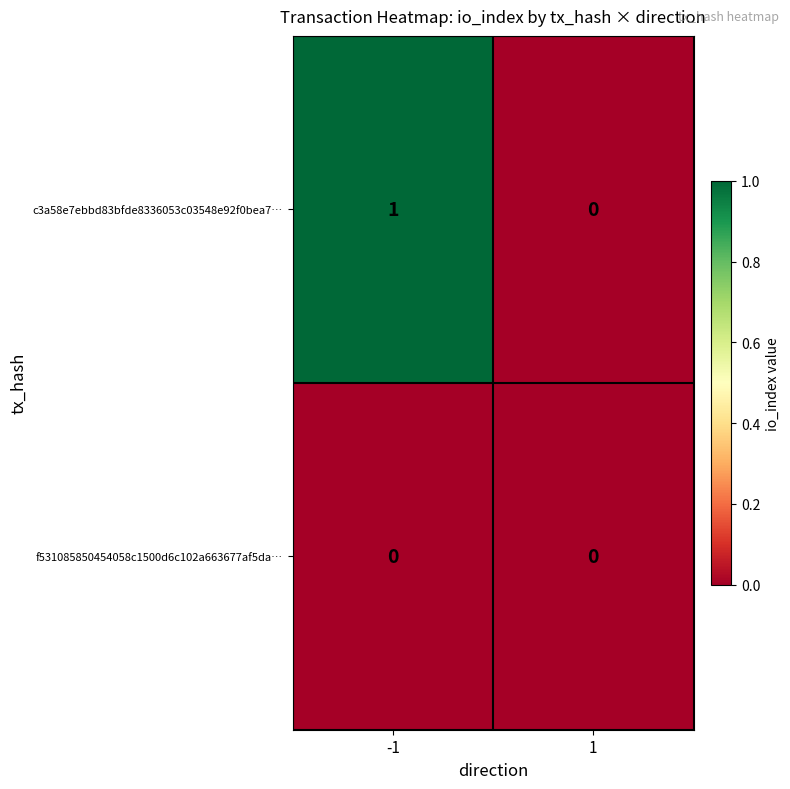

At -1, list the series in order from smallest to largest.

f531085850454058c1500d6c102a663677af5da…, c3a58e7ebbd83bfde8336053c03548e92f0bea7…